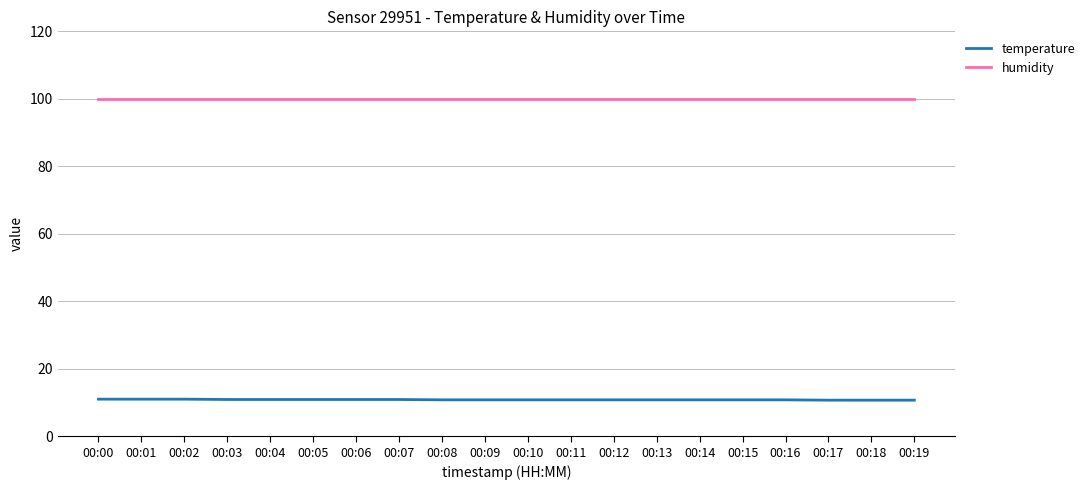

Which series has the largest total across all categories?

humidity